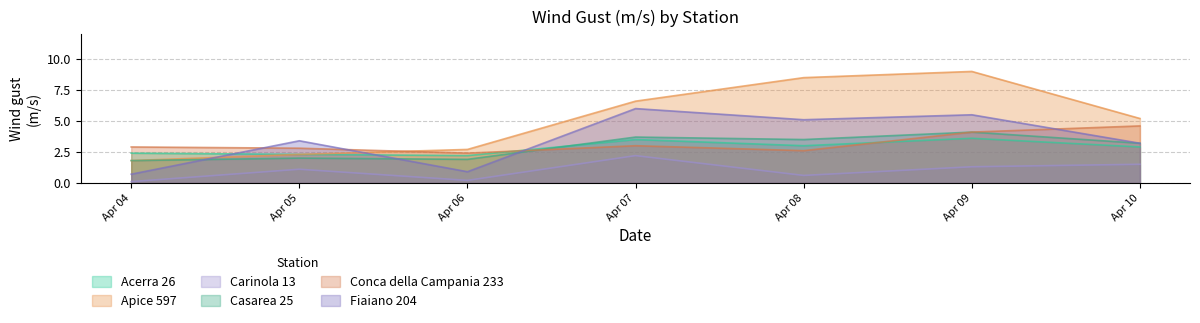

What is the smallest value displayed?

0.1